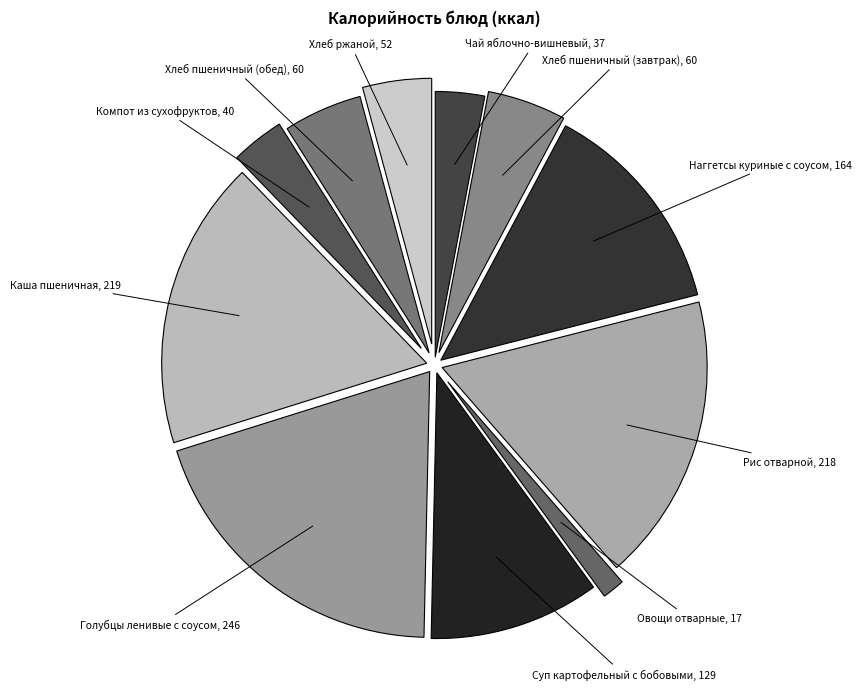

Does Наггетсы куриные с соусом account for over 50% of the chart?

No